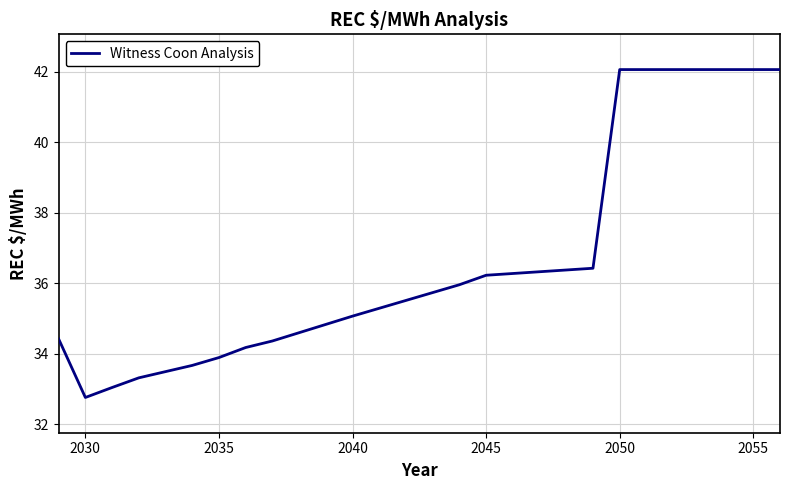

What is the difference between the maximum and minimum values?

9.3